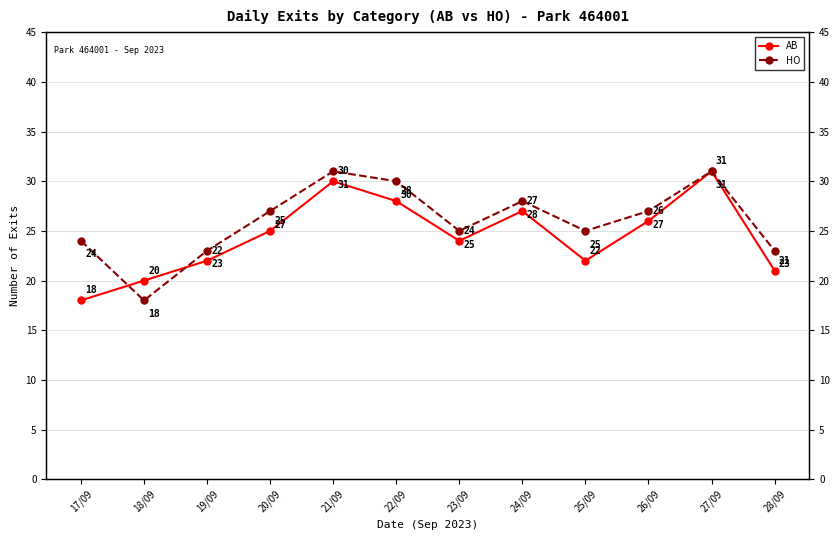

Does the chart display data point markers on the line(s)?

Yes